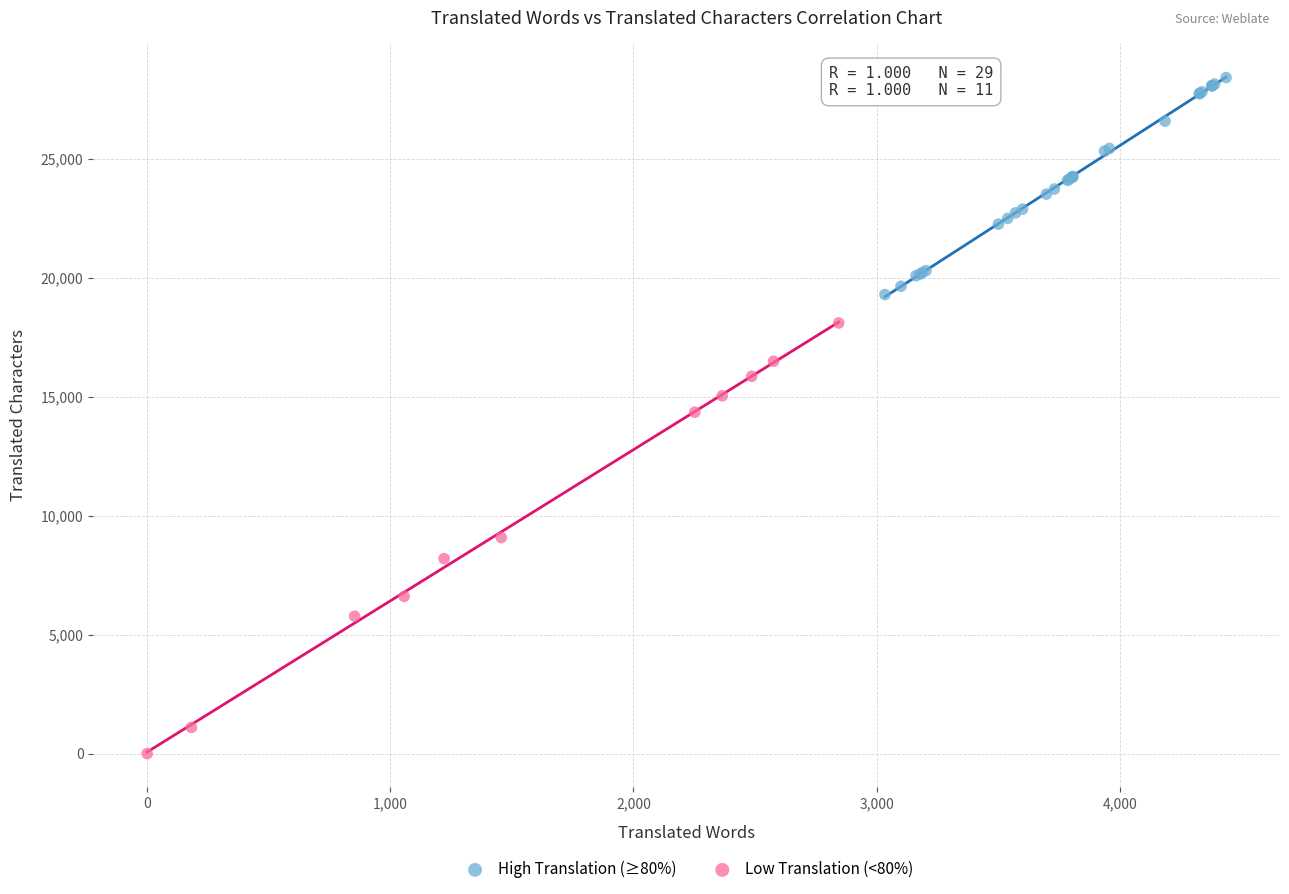

Which series has the widest spread of Y values?

Low Translation (<80%)